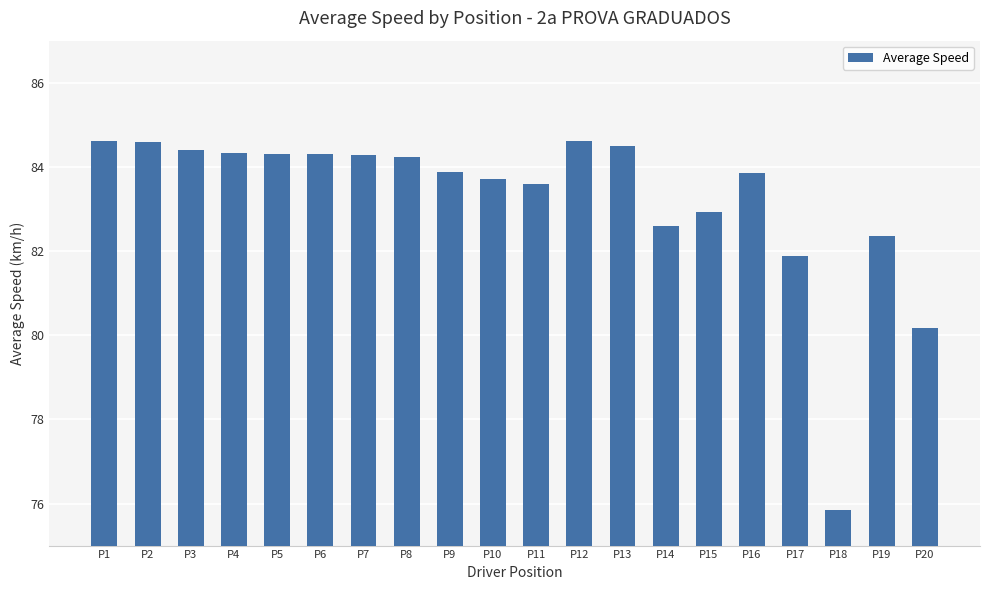

At which label is the value closest to 80?

P20